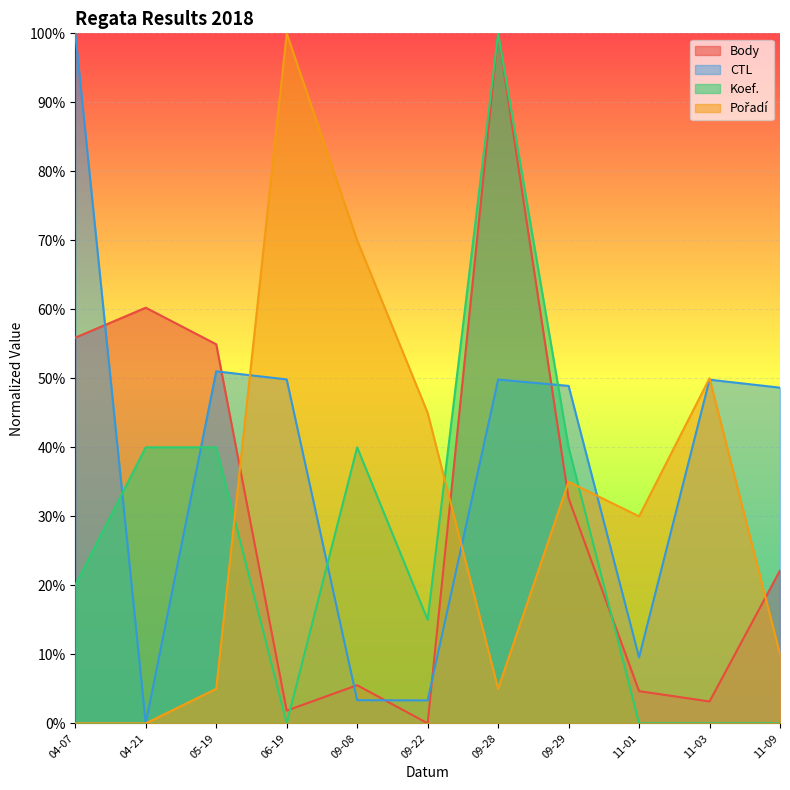

What is the maximum value shown in the chart?

100.0